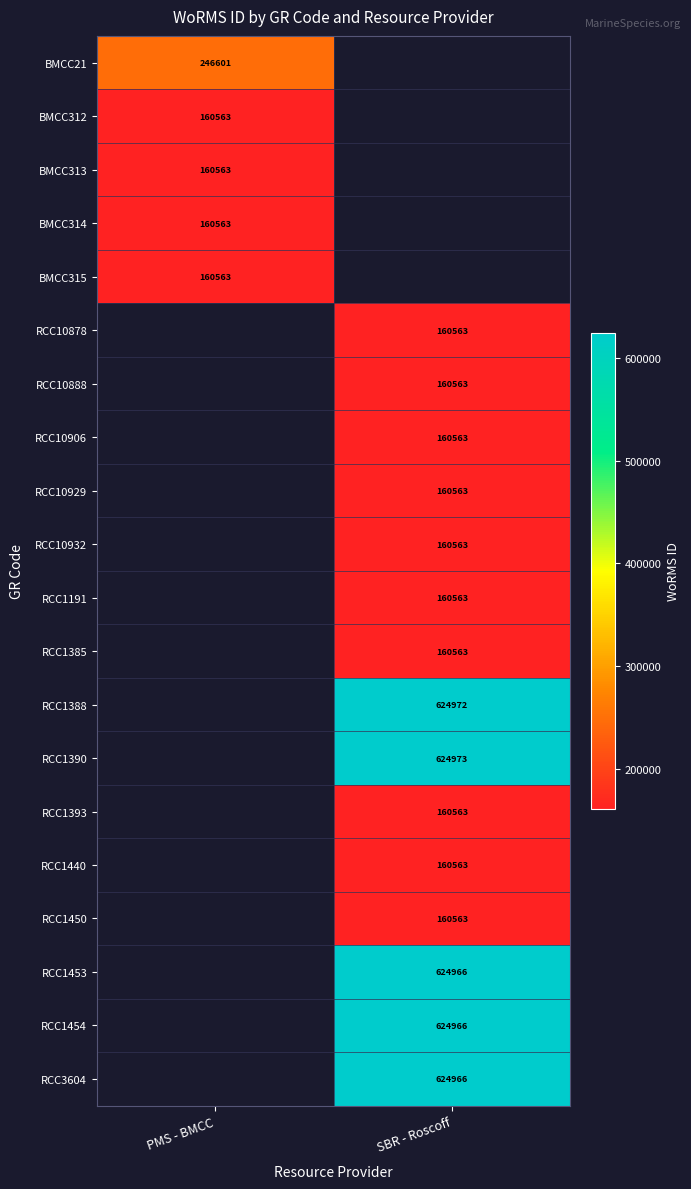

Is it true that RCC1440 equals 160563 at SBR - Roscoff?

True